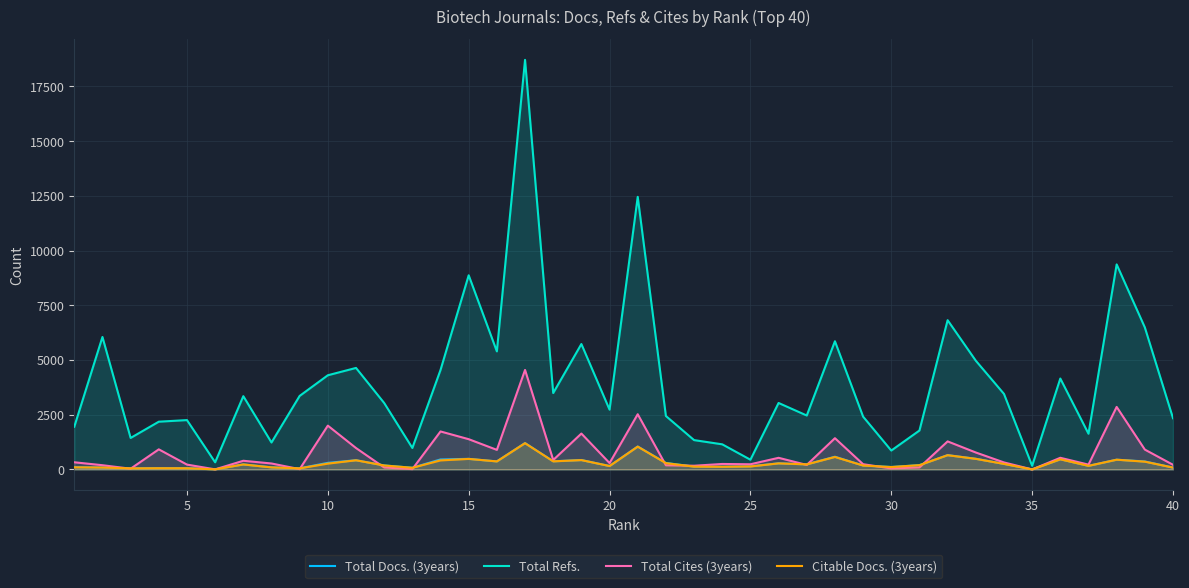

Does the chart display data point markers on the line(s)?

No